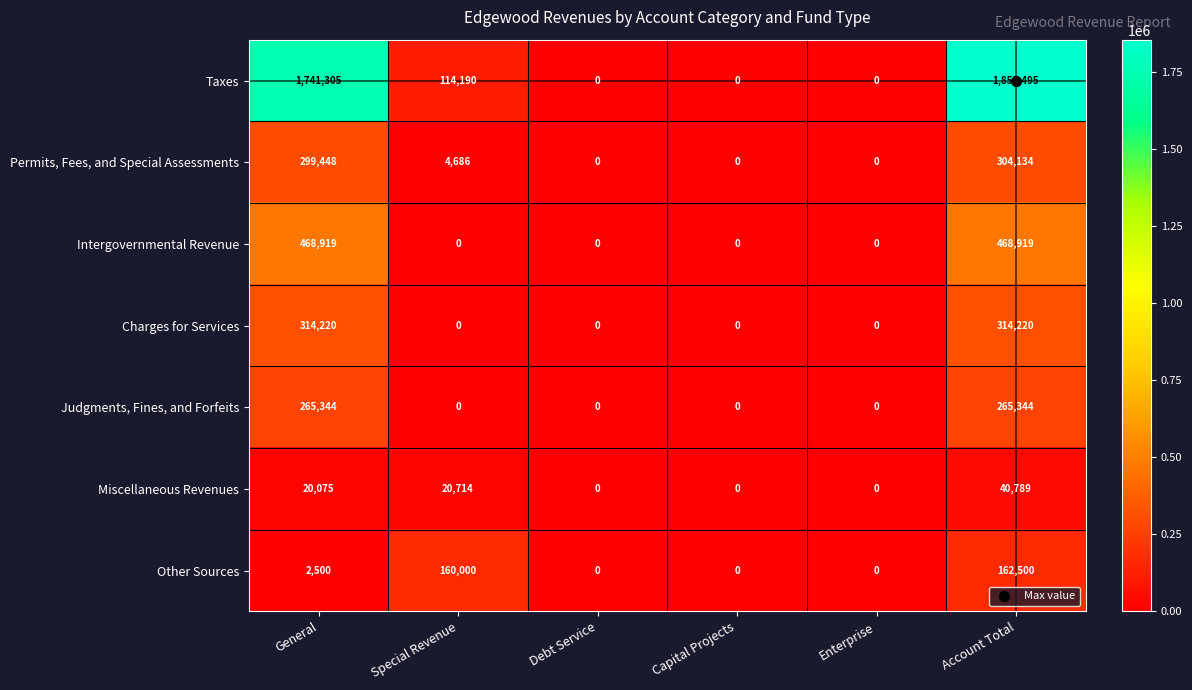

Is it true that Miscellaneous Revenues equals 18579 at Enterprise?

False